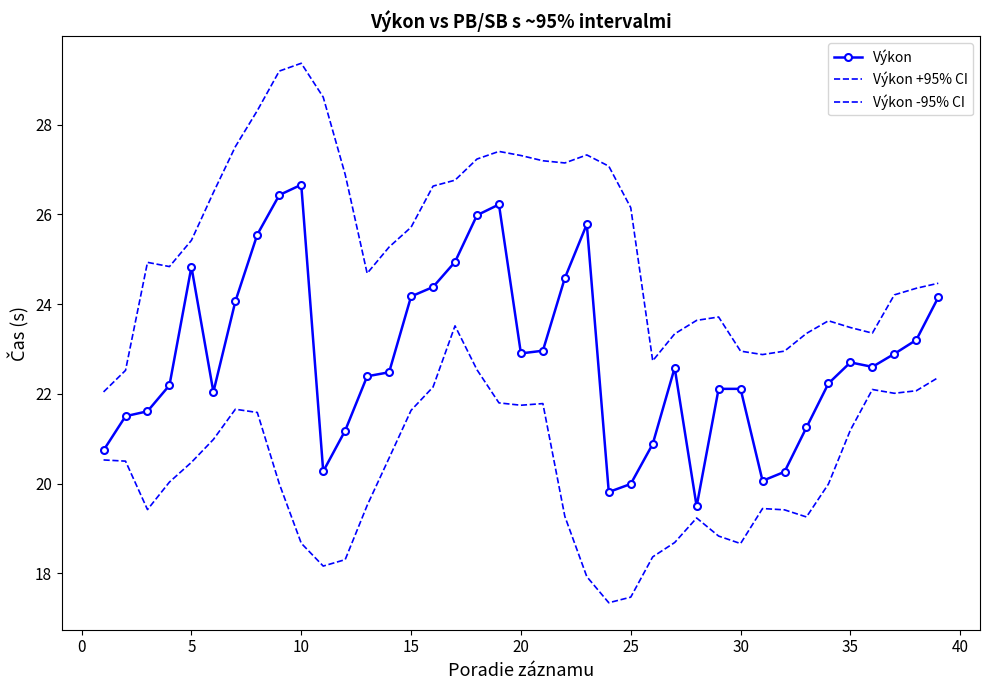

Reading left to right, what are all the values shown in this chart?

Výkon: 20.7	21.5	21.6	22.2	24.8	22.0	24.1	25.6	26.4	26.7	20.3	21.2	22.4	22.5	24.2	24.4	24.9	26.0	26.2	22.9	23.0	24.6	25.8	19.8	20.0	20.9	22.6	19.5	22.1	22.1	20.1	20.3	21.2	22.2	22.7	22.6	22.9	23.2	24.1
Výkon +95% CI: 22.0	22.5	24.9	24.8	25.4	26.5	27.5	28.3	29.2	29.4	28.6	26.9	24.7	25.3	25.7	26.6	26.8	27.2	27.4	27.3	27.2	27.1	27.3	27.1	26.1	22.7	23.3	23.6	23.7	23.0	22.9	23.0	23.3	23.6	23.5	23.4	24.2	24.4	24.5
Výkon -95% CI: 20.5	20.5	19.4	20.0	20.5	21.0	21.7	21.6	20.0	18.7	18.2	18.3	19.5	20.6	21.6	22.2	23.5	22.5	21.8	21.7	21.8	19.3	17.9	17.3	17.5	18.4	18.7	19.2	18.8	18.7	19.4	19.4	19.3	20.0	21.2	22.1	22.0	22.1	22.4